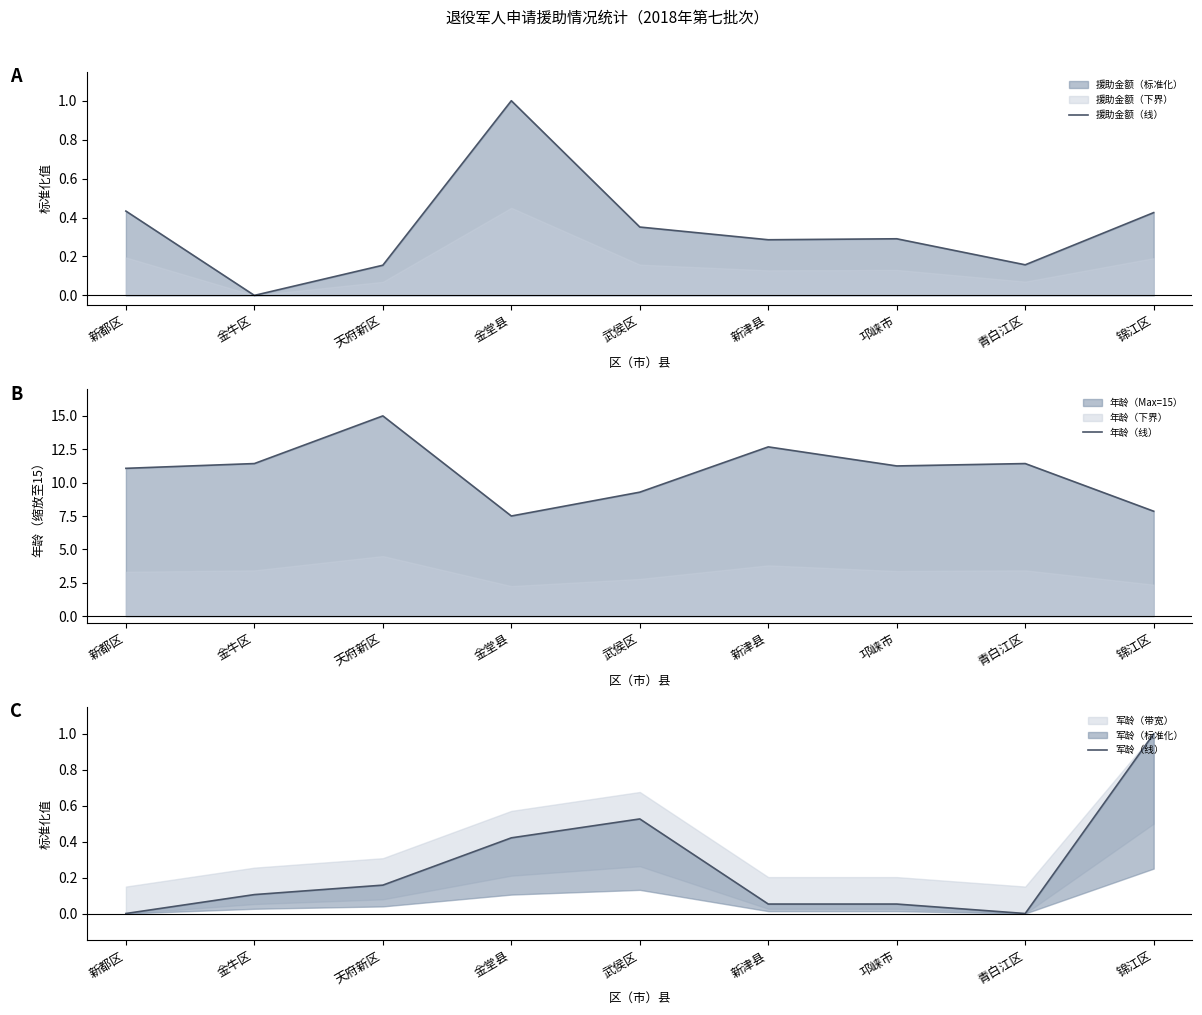

Which series has the largest range (max minus min)?

年龄（线）